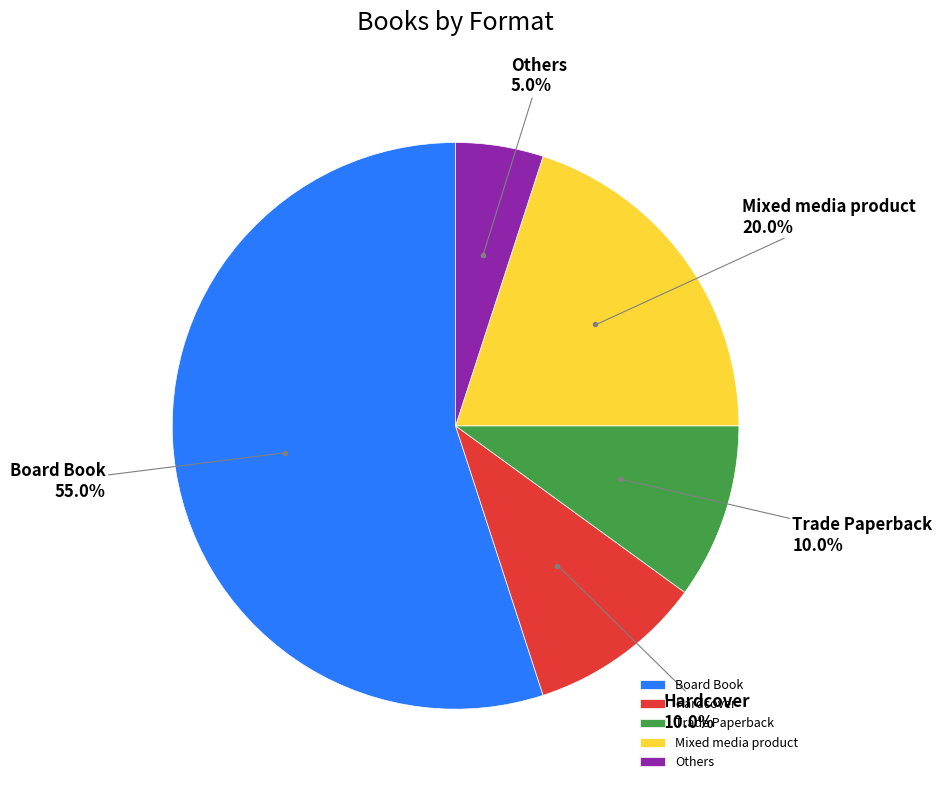

What is the largest slice in the pie chart?

Board Book